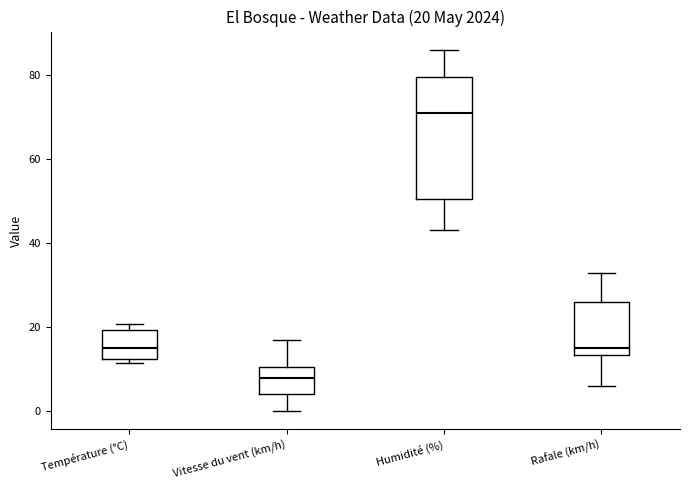

Which box's median line is the highest?

Humidité (%)